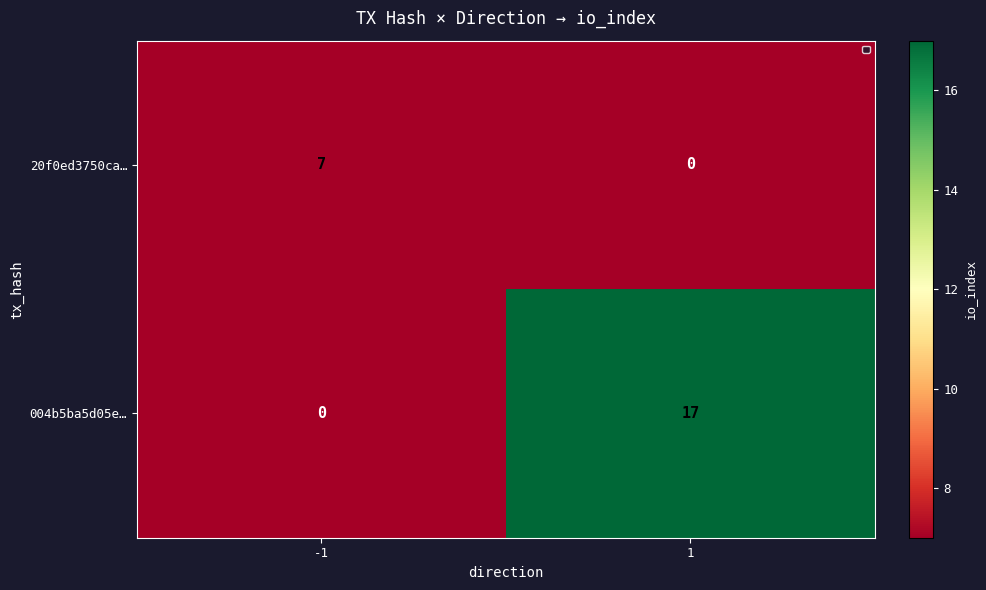

How many data points does each series have?

2